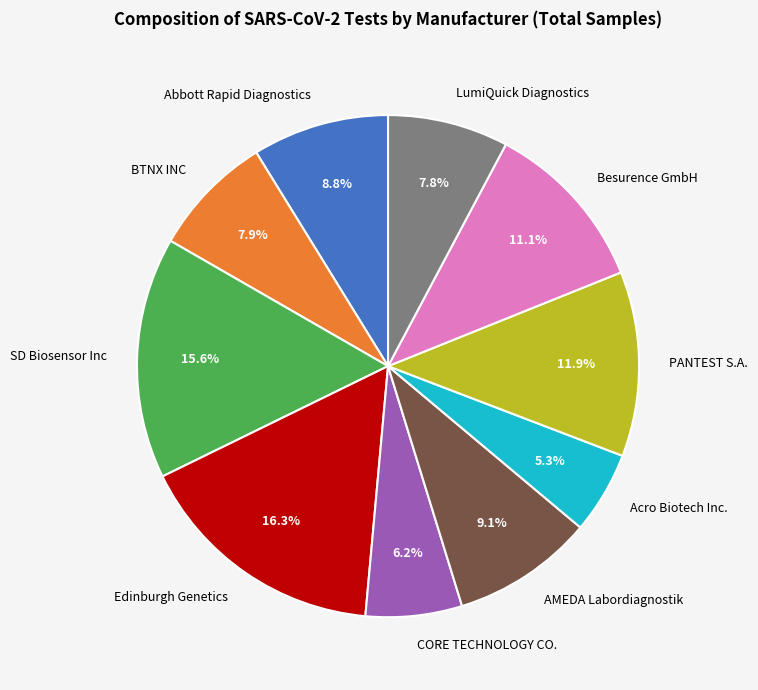

To the nearest percent, what is the combined percentage of LumiQuick Diagnostics and BTNX INC?

16%